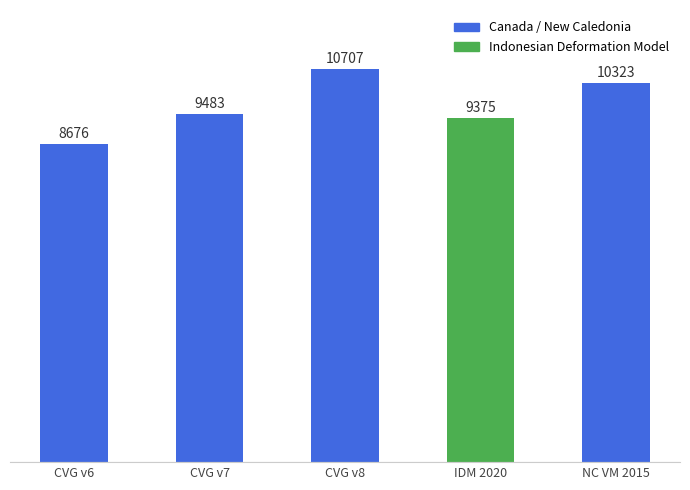

True or false: the data shows 4979 at CVG v7.

False